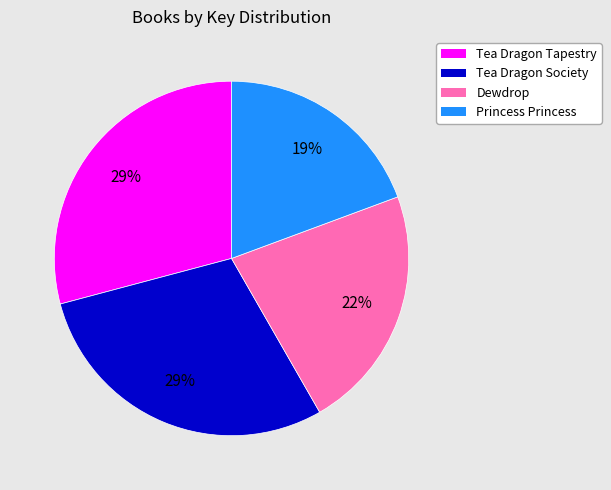

Count the number of slices in the pie.

4